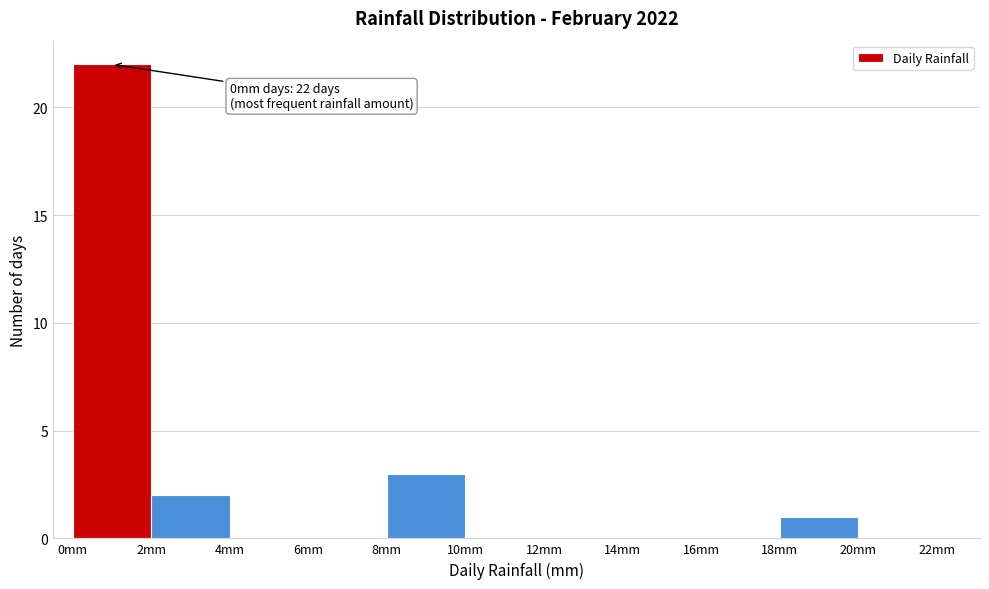

Over which range of the x-axis is the bar tallest?

0 to 2